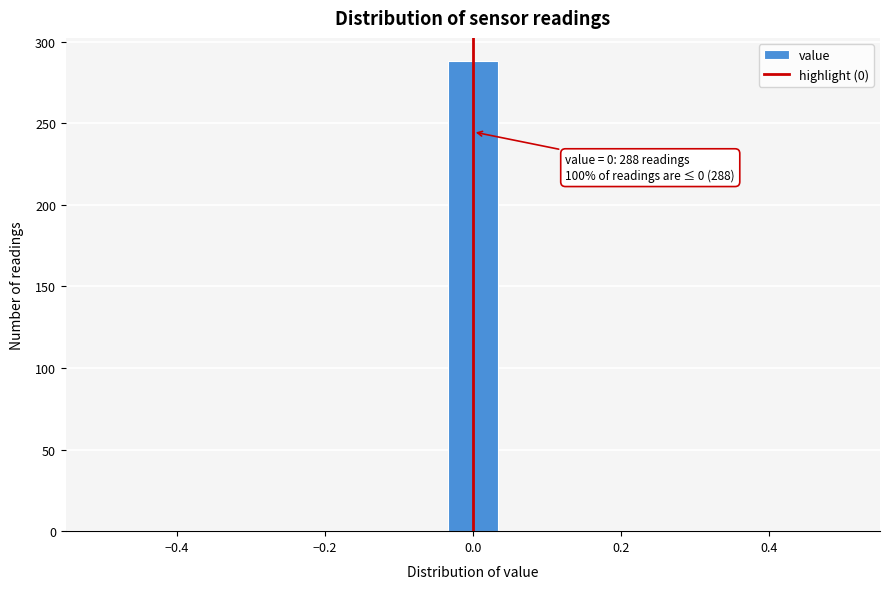

Read against the x-axis, roughly where is the centre of the tallest bar?

0.00